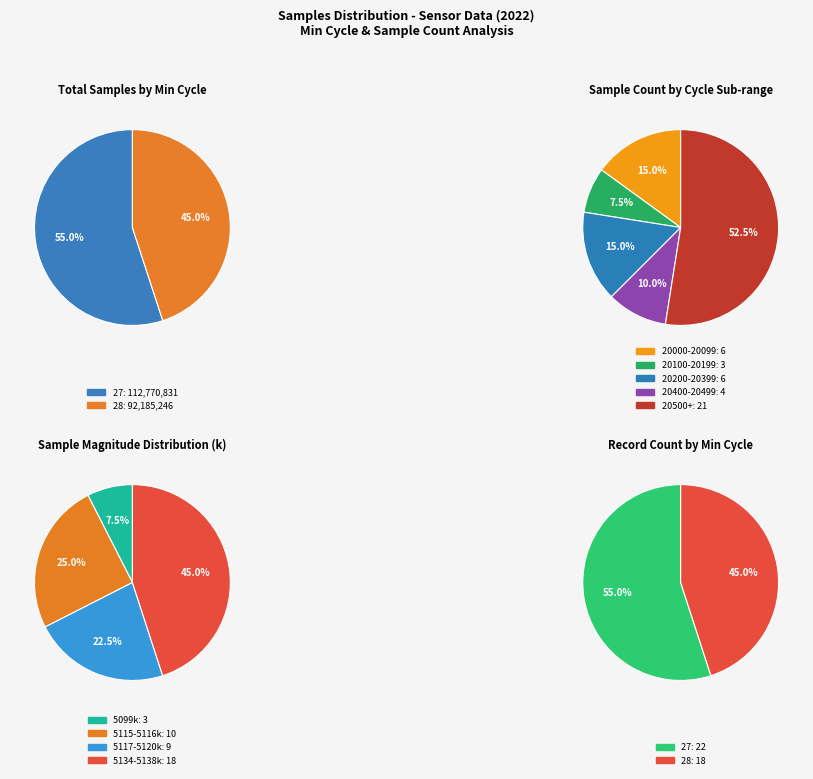

Which has a higher value, 27 or 27?

27